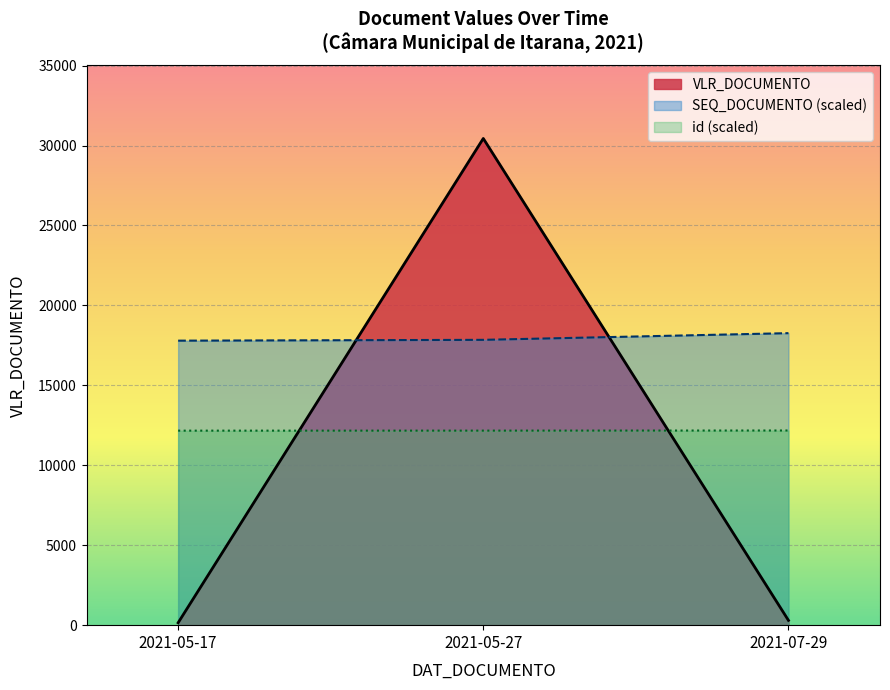

What is the average value?

10297.2